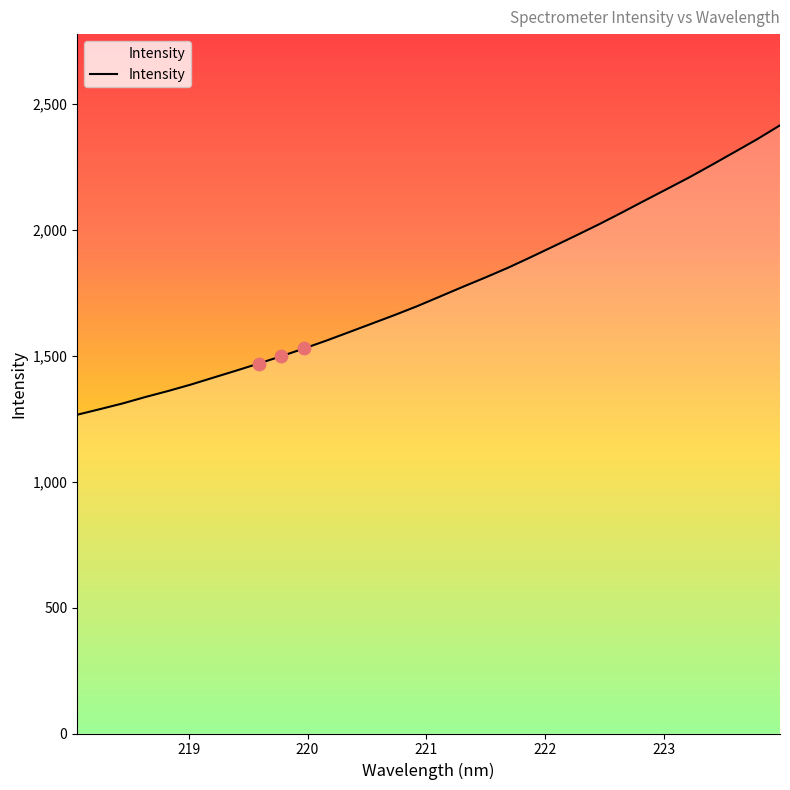

What is the difference between the maximum and minimum values?

1148.8